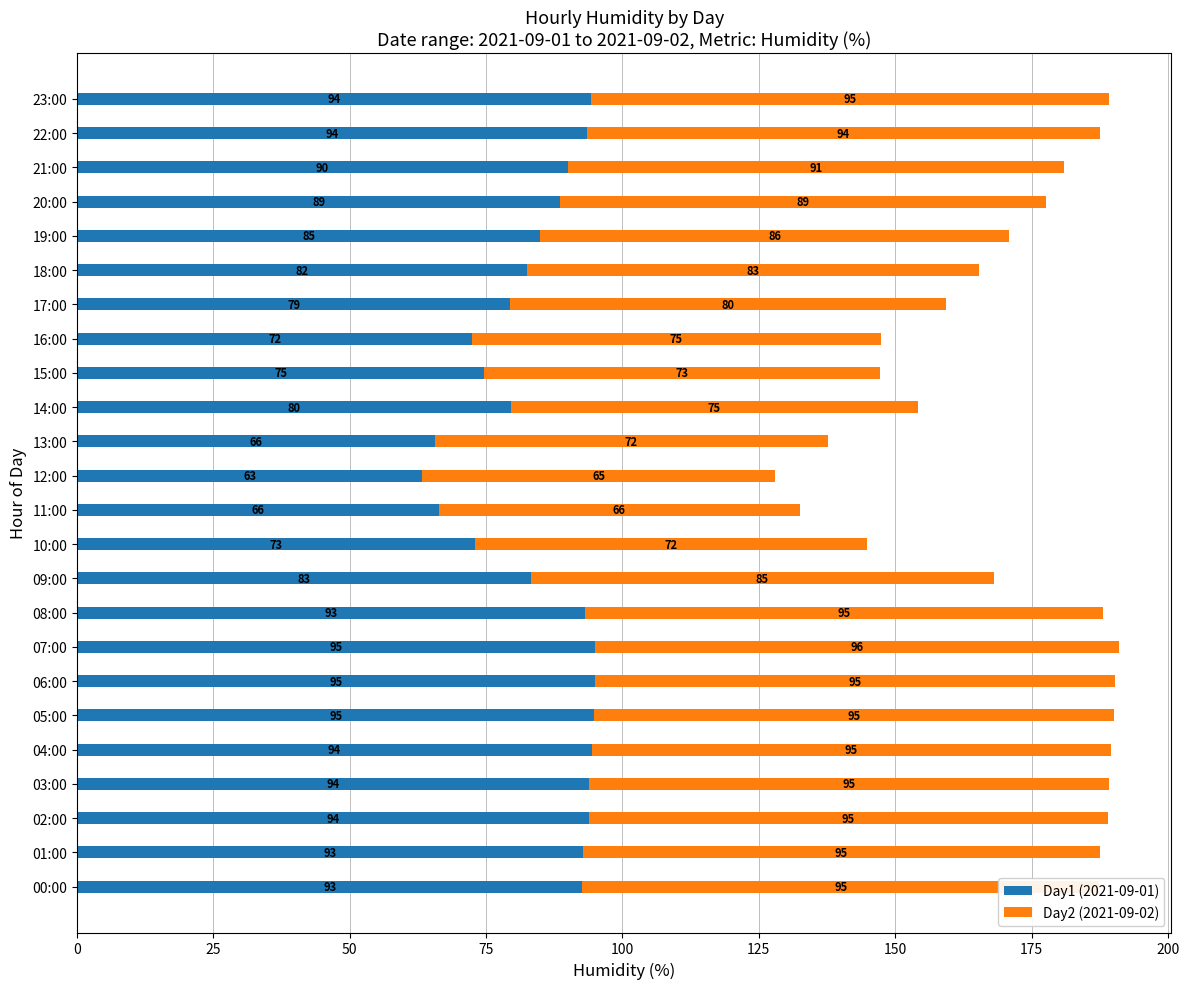

How many data points in Day1 (2021-09-01) are less than 90?

12